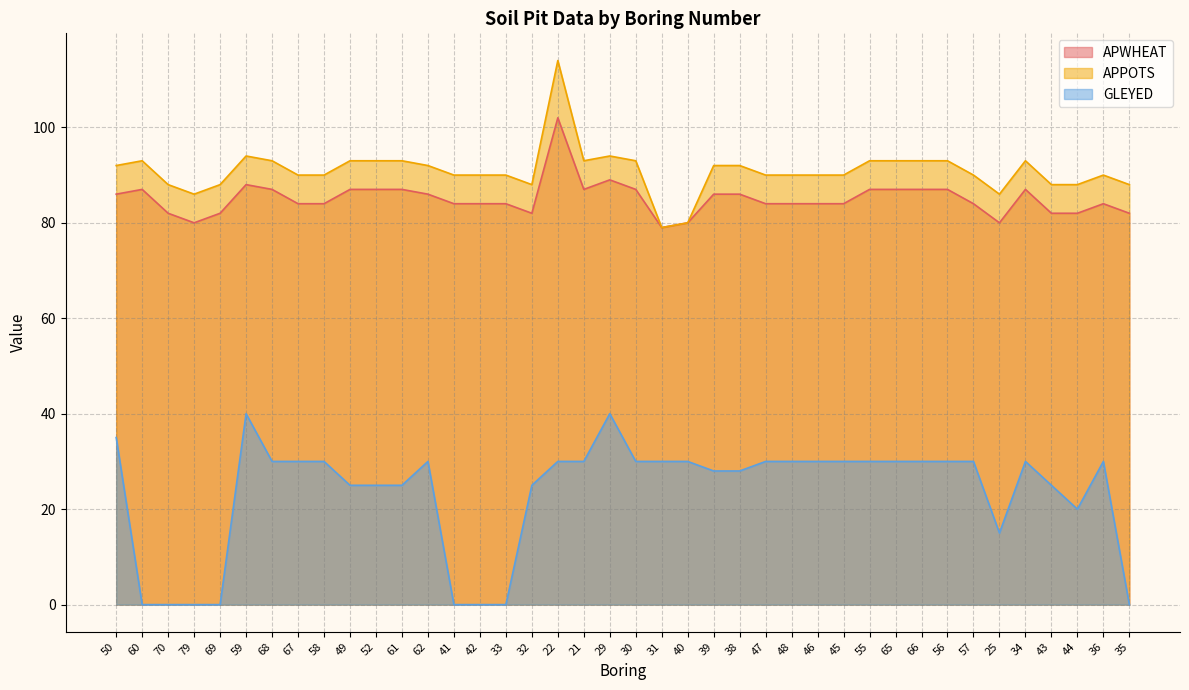

Which label corresponds to the smallest value in the chart?

60